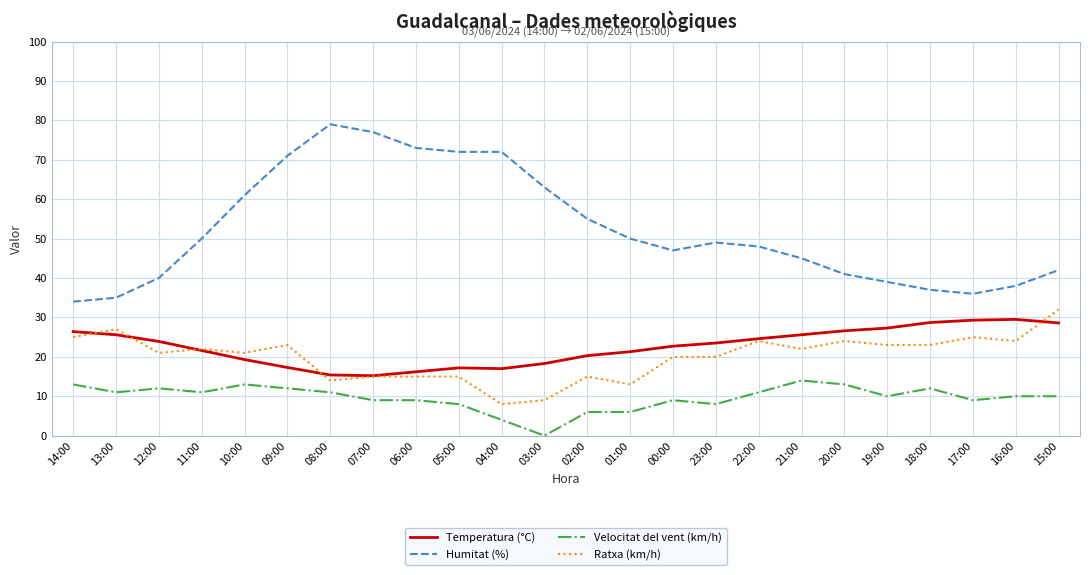

Where does the Ratxa (km/h) series first go above 22?

14:00